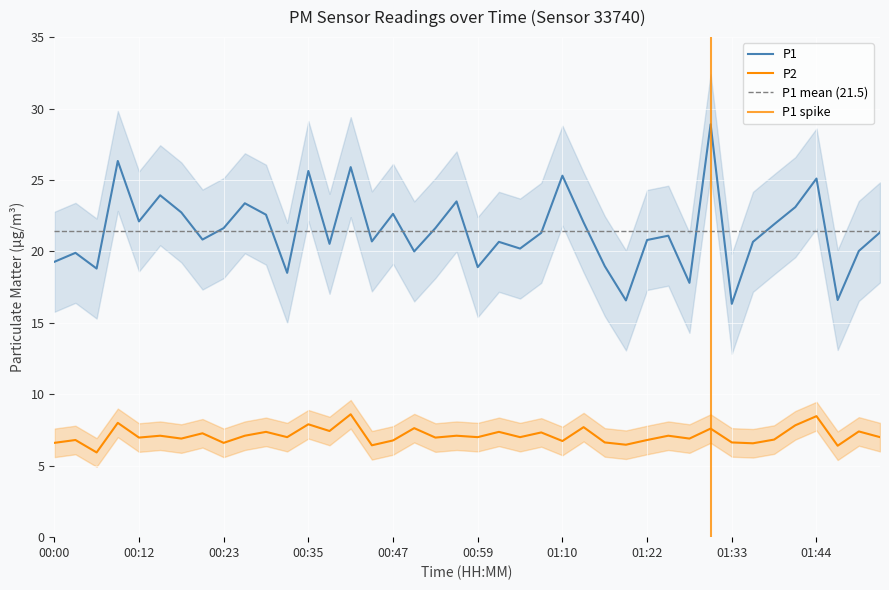

What is the total value across all series at 01:33?

23.0